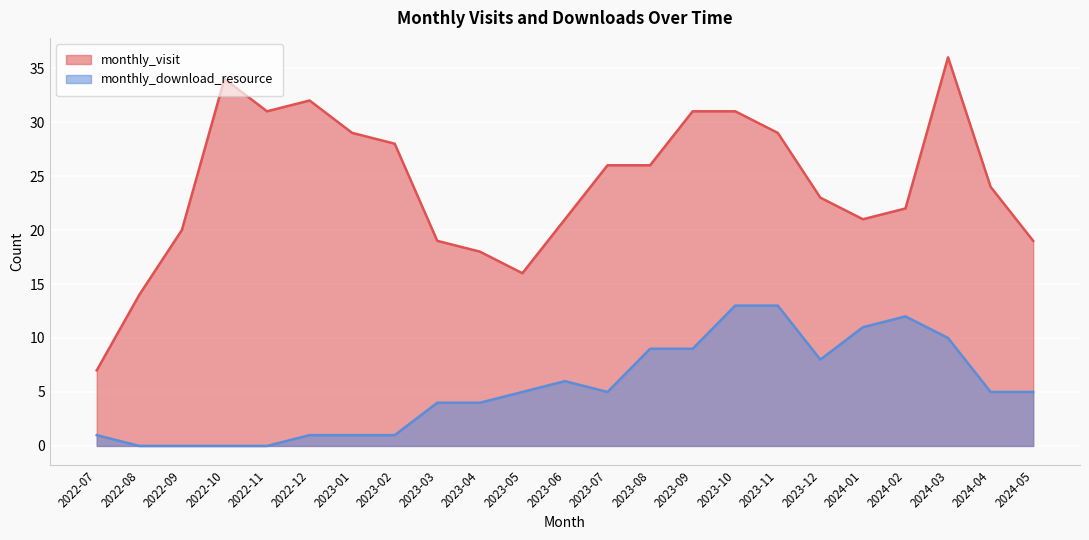

What is the total value across all series at 2023-11?

42